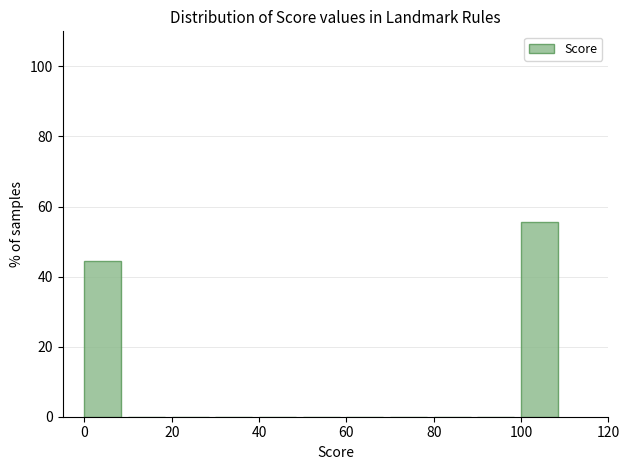

Reading left to right, transcribe this chart: for each bar, give the range it covers on the x-axis and its height. The values are not printed on the chart, so give them approximately, as read against the axis.

0 to 10: 44
10 to 20: 0
20 to 30: 0
30 to 40: 0
40 to 50: 0
50 to 60: 0
60 to 70: 0
70 to 80: 0
80 to 90: 0
90 to 100: 0
100 to 110: 56